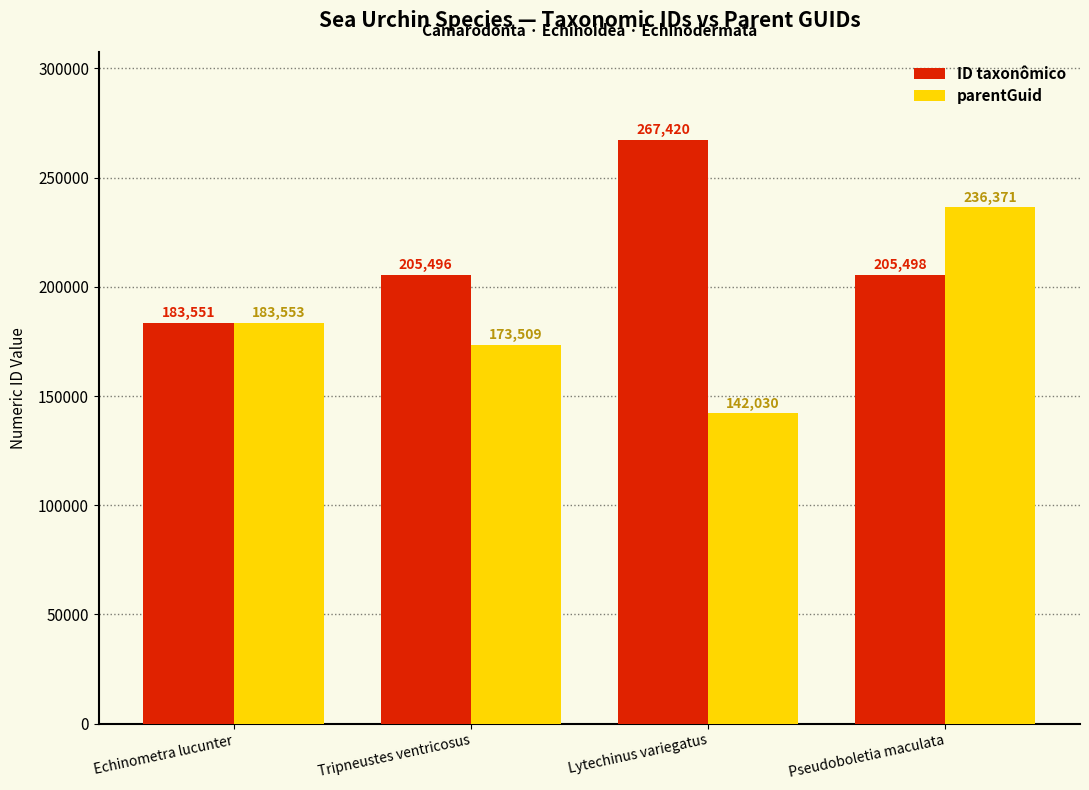

Is it true that ID taxonômico equals 342114 at Pseudoboletia maculata?

False